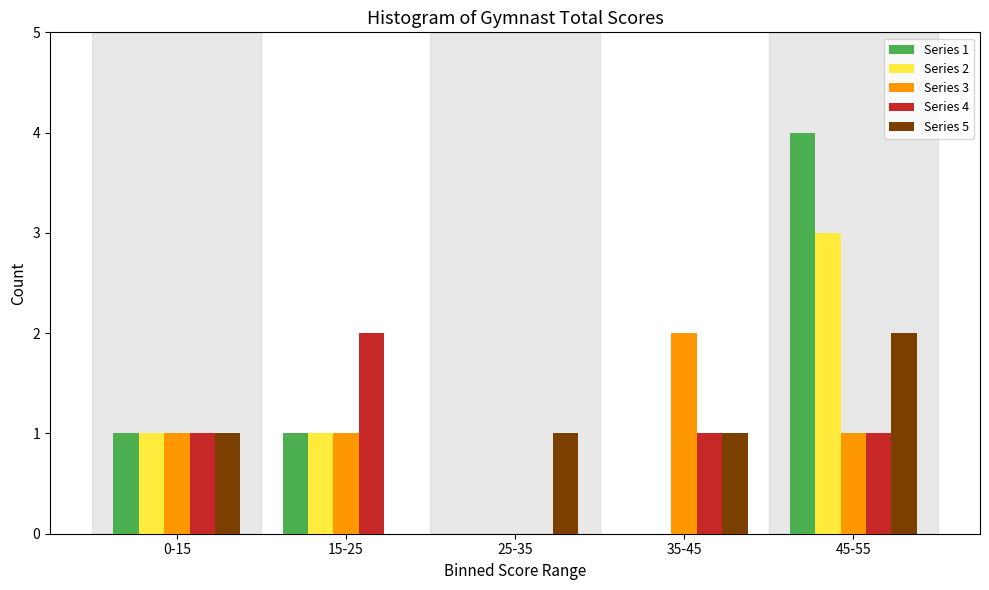

Reading left to right, what are all the values shown in this chart?

Series 1: 0-15=1	15-25=1	25-35=0	35-45=0	45-55=4
Series 2: 0-15=1	15-25=1	25-35=0	35-45=0	45-55=3
Series 3: 0-15=1	15-25=1	25-35=0	35-45=2	45-55=1
Series 4: 0-15=1	15-25=2	25-35=0	35-45=1	45-55=1
Series 5: 0-15=1	15-25=0	25-35=1	35-45=1	45-55=2